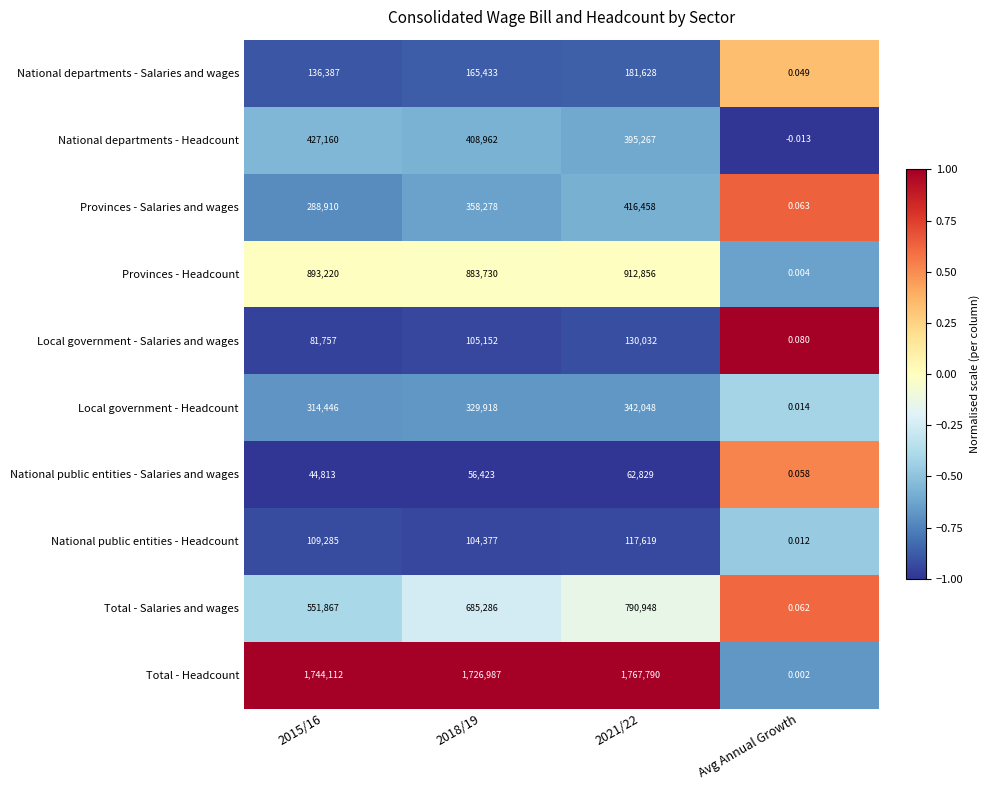

At which category does the chart reach its minimum across all series?

Avg Annual Growth